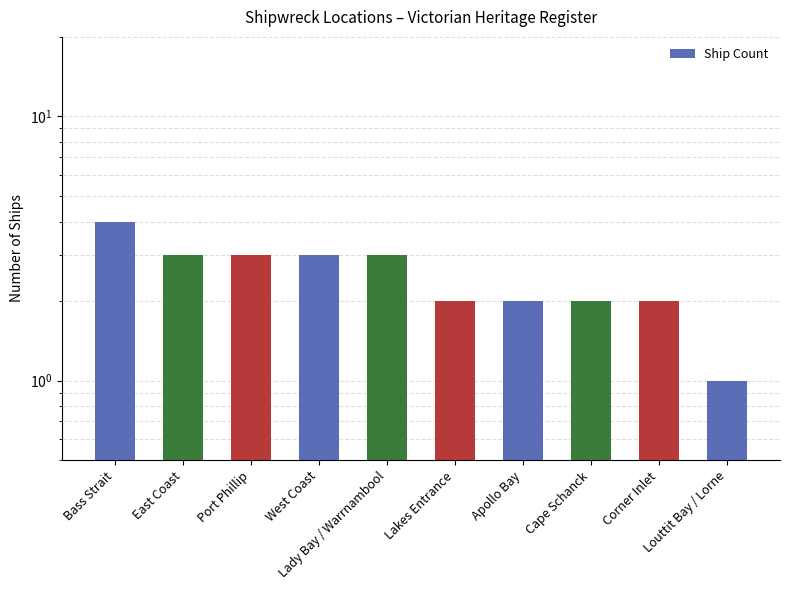

The value at Port Phillip is 3. True or false?

True